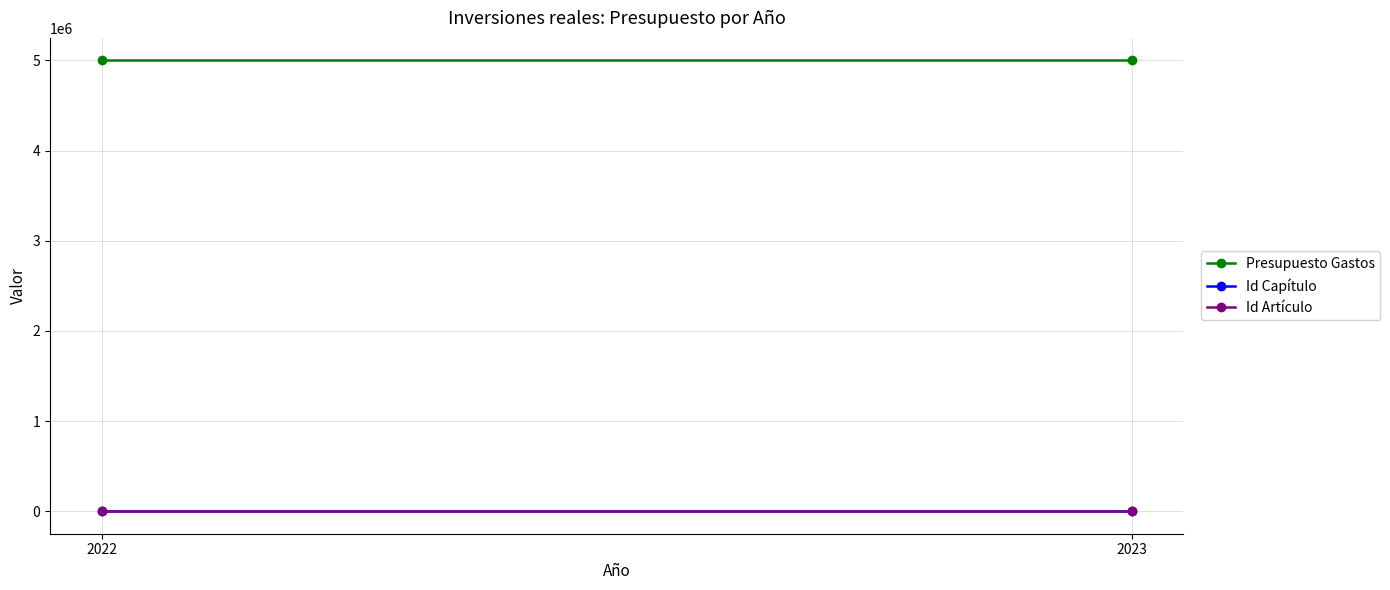

Rank the categories by Id Artículo value from lowest to highest.

2022, 2023